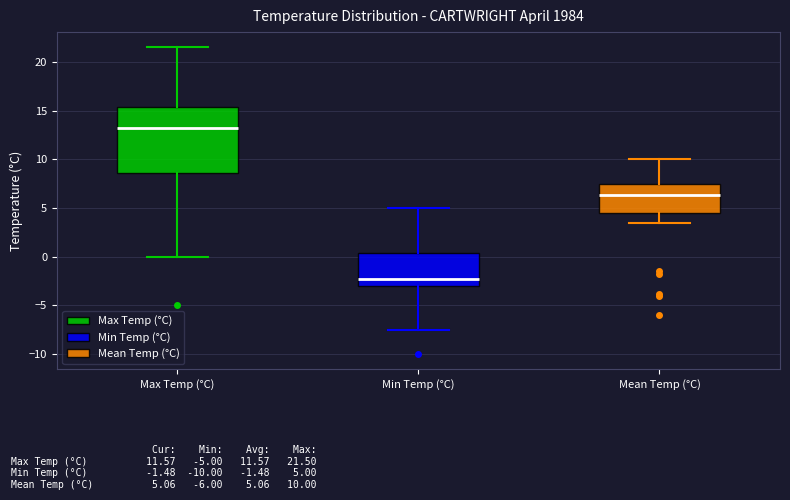

Reading left to right, read every box against the y-axis: the position of its median line, the range the box covers, and the ends of its whiskers. The values are not printed on the chart, so give them approximately, as read against the axis.

Max Temp (°C): median 13.5, box 8.5 to 15.5, whiskers 0.0 to 21.5
Min Temp (°C): median -2.0, box -3.0 to 0.5, whiskers -7.5 to 5.0
Mean Temp (°C): median 6.5, box 4.5 to 7.5, whiskers 3.5 to 10.0